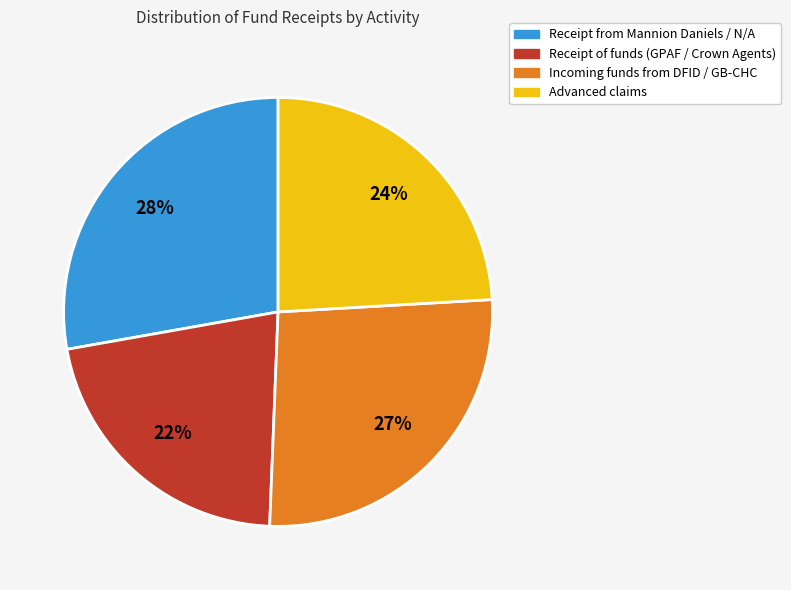

Between Receipt from Mannion Daniels / N/A and Receipt of funds (GPAF / Crown Agents), which is larger?

Receipt from Mannion Daniels / N/A